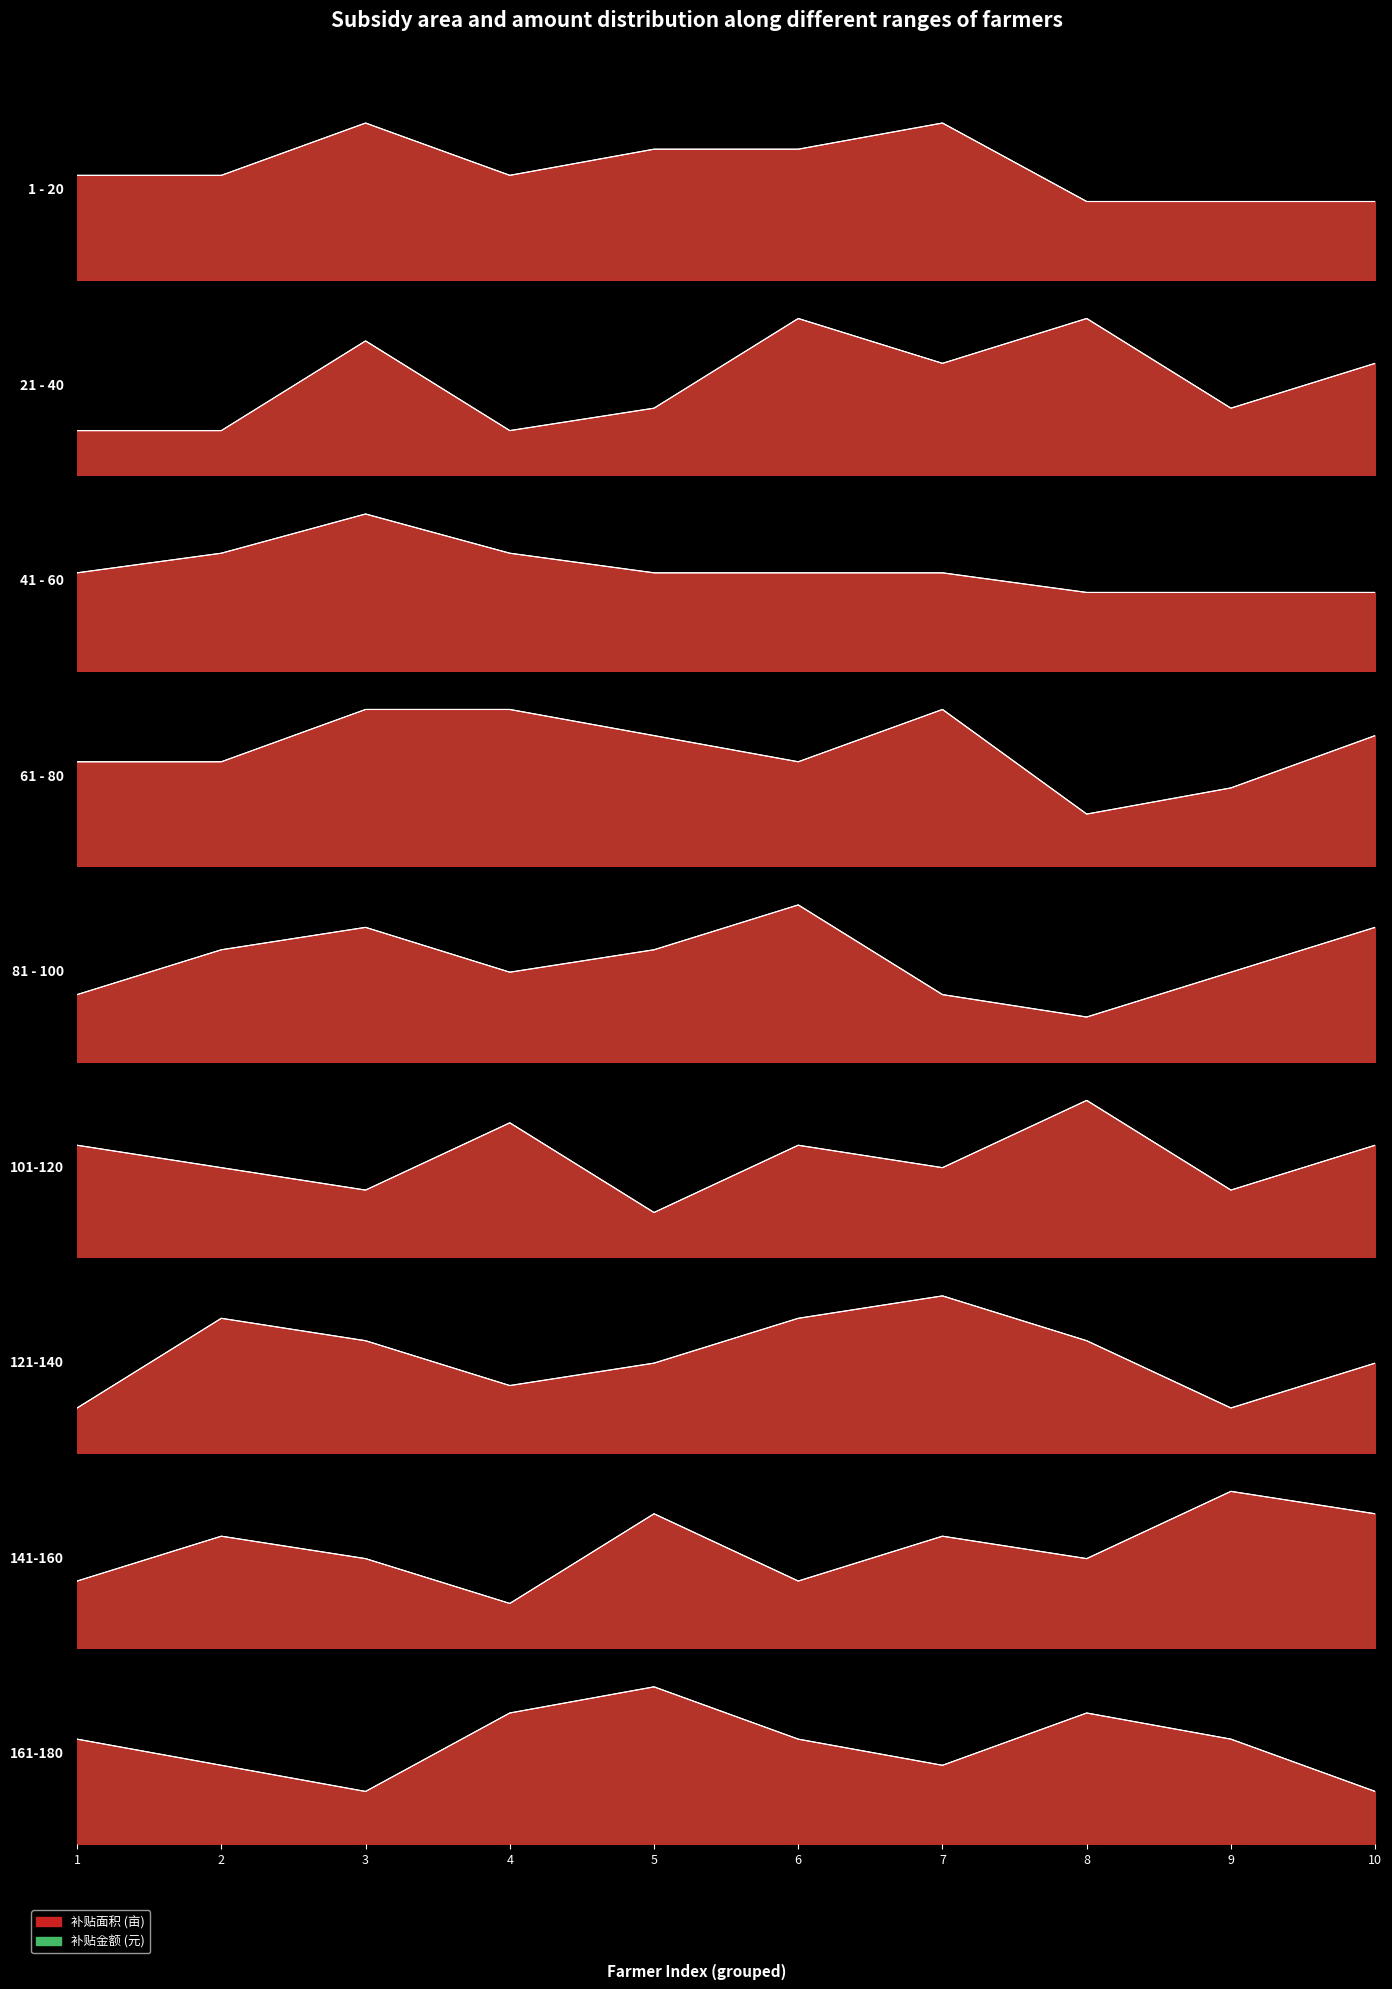

How many interior local valleys does the 补贴金额 series have?

1